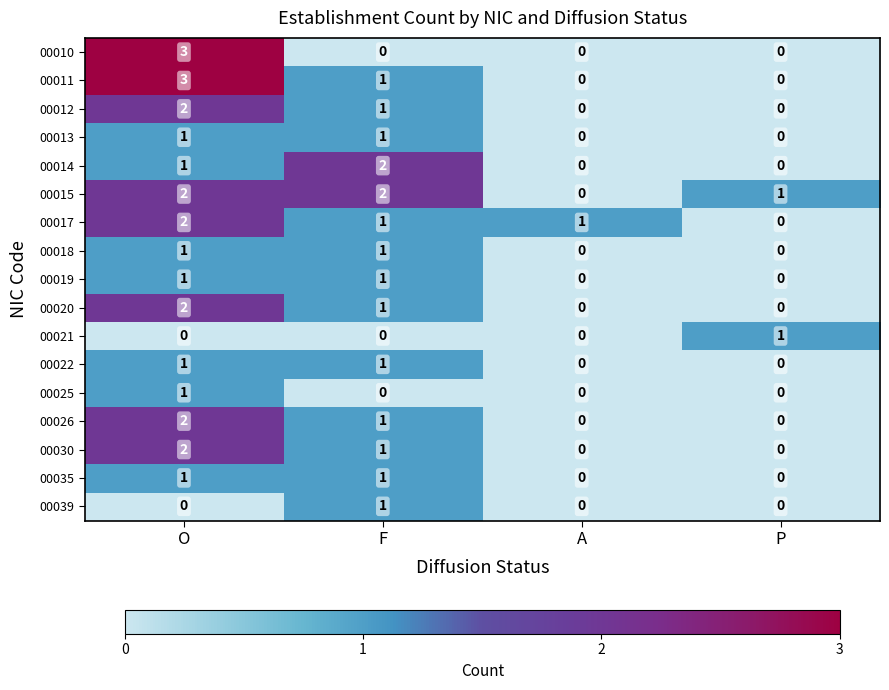

How many 00014 values are between 0 and 2?

4